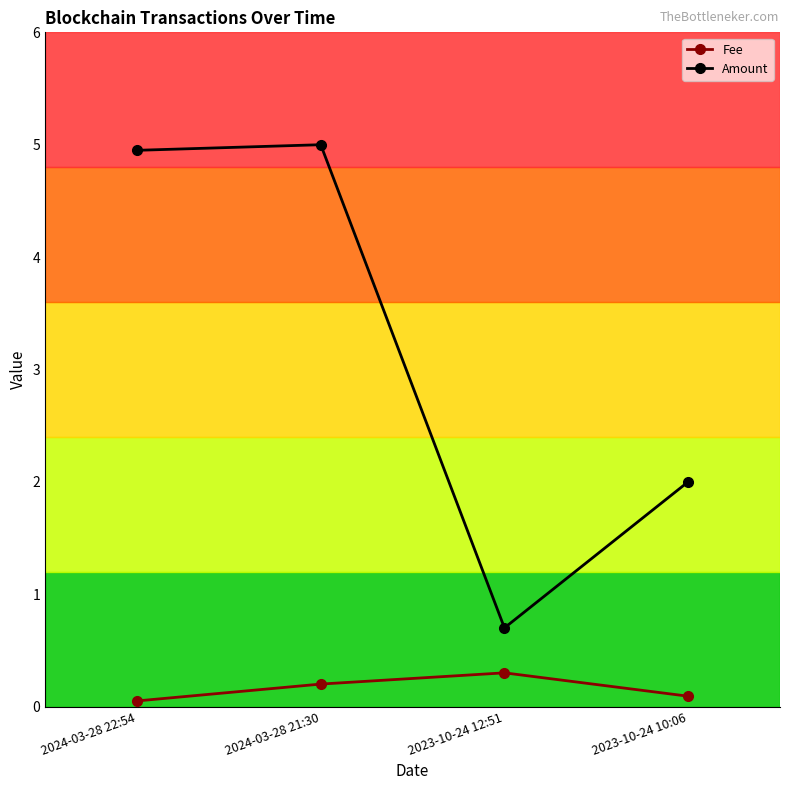

How many lines are shown in the chart?

2